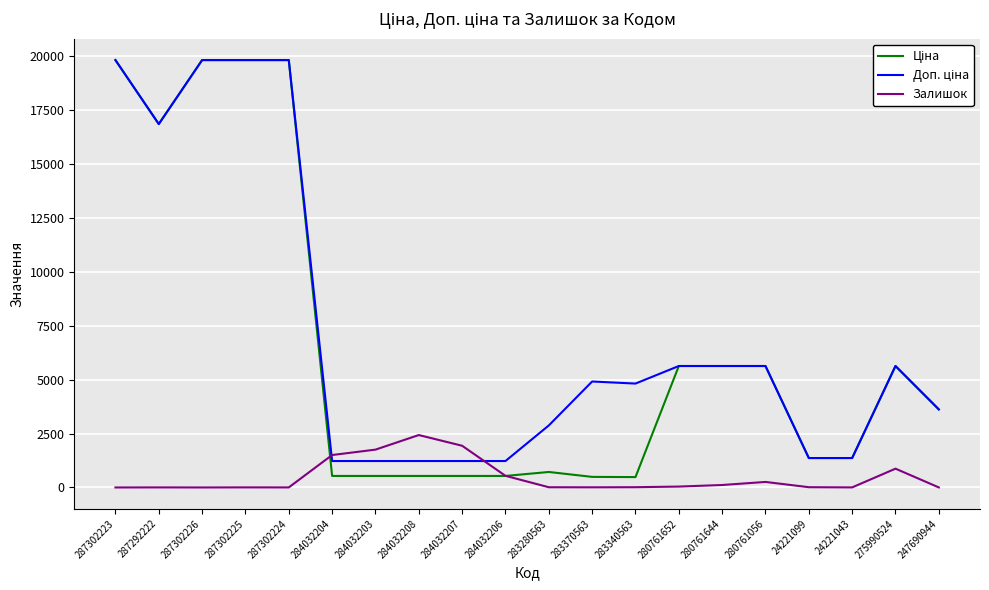

What is the maximum value shown in the chart?

19831.1